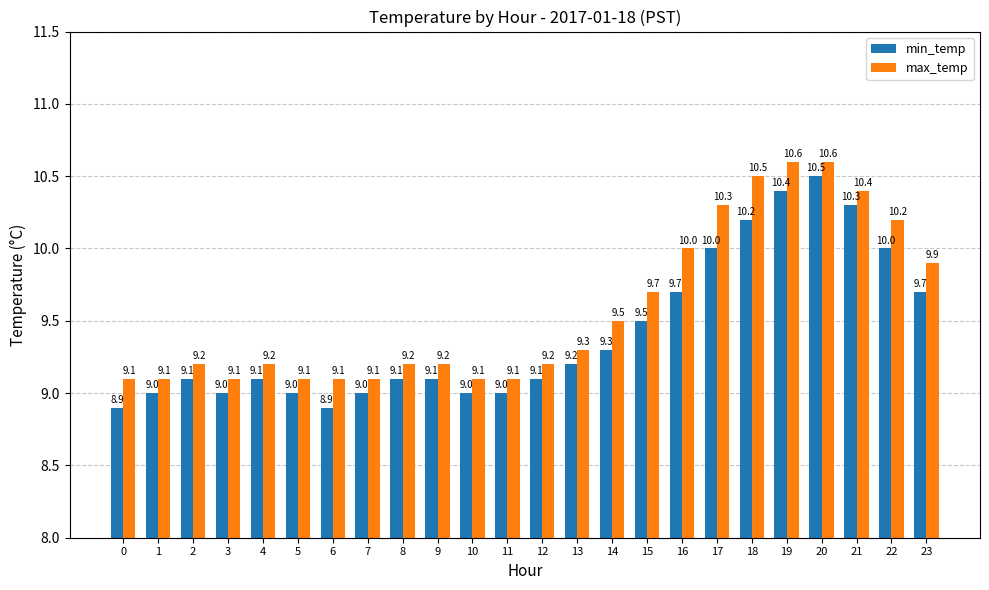

How many categories are shown in the chart?

24